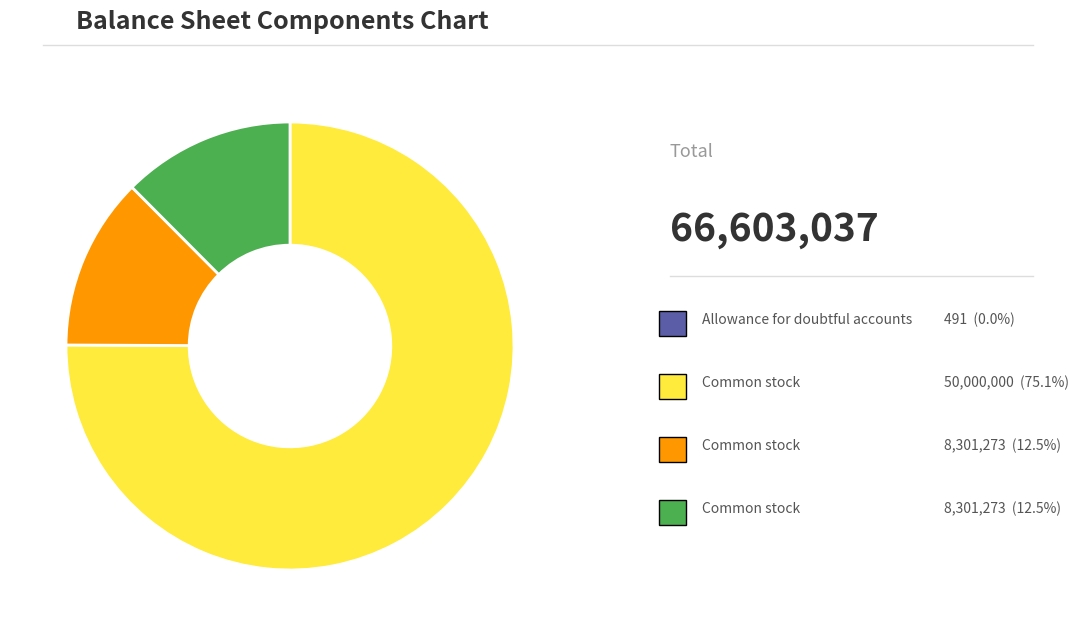

Is there any slice that represents more than half of the pie?

Yes